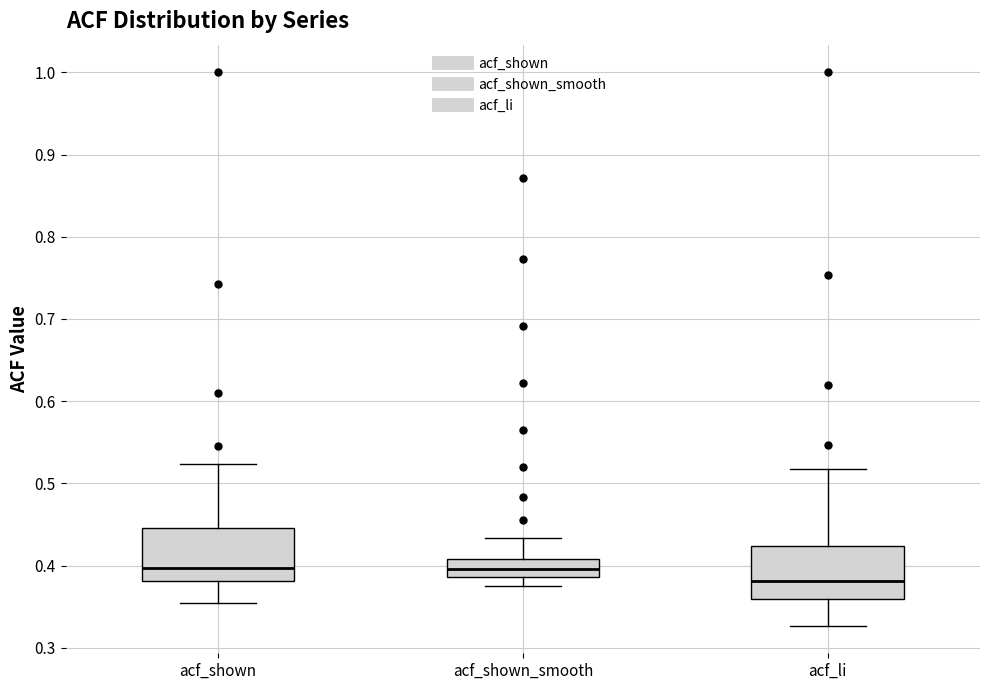

Which box has the lowest median line?

acf_li